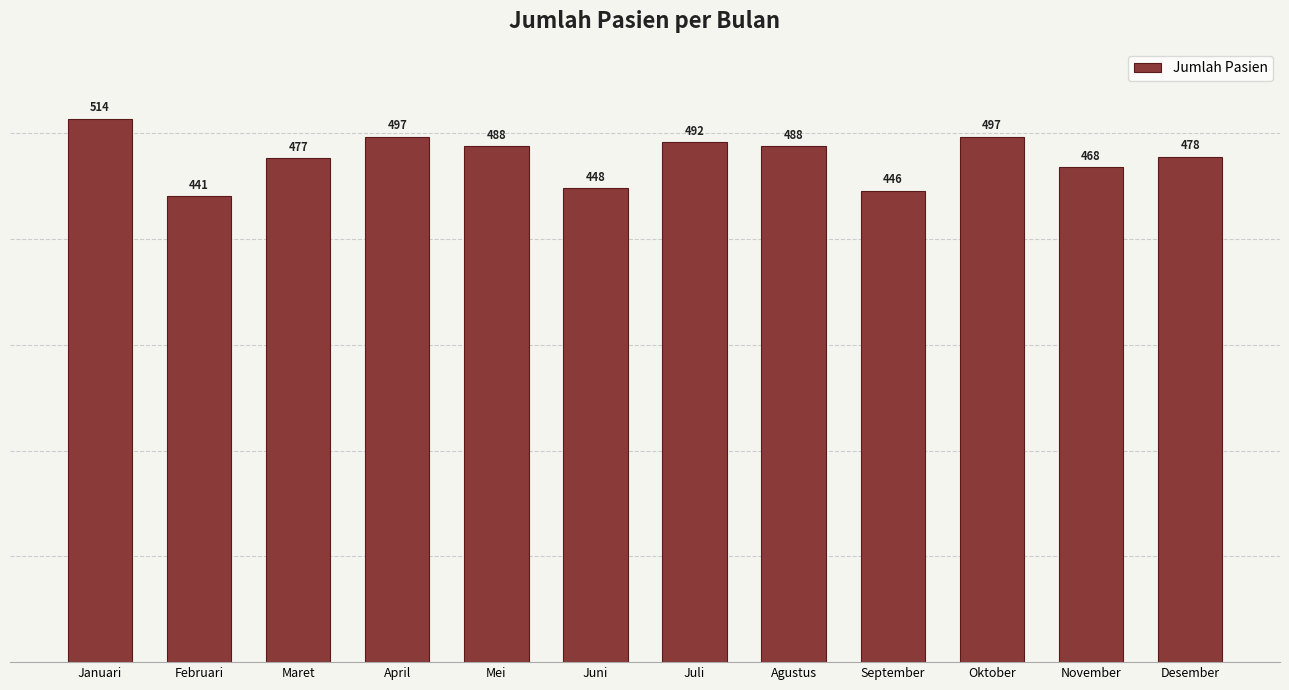

What is the label of the 12th bar from the right?

Januari